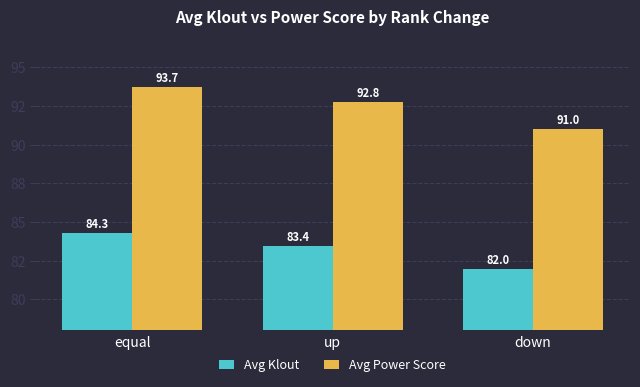

Is it true that Avg Klout equals 83.4 at up?

True